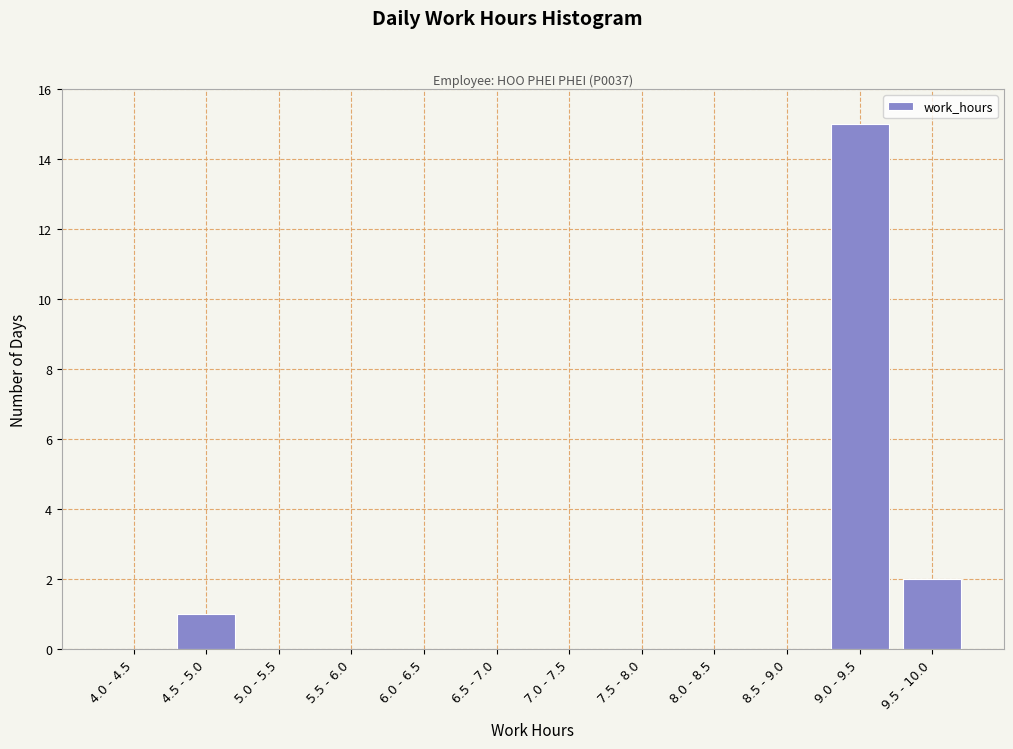

Reading left to right, extract all data points from this chart.

4.0 - 4.5=0	4.5 - 5.0=1	5.0 - 5.5=0	5.5 - 6.0=0	6.0 - 6.5=0	6.5 - 7.0=0	7.0 - 7.5=0	7.5 - 8.0=0	8.0 - 8.5=0	8.5 - 9.0=0	9.0 - 9.5=15	9.5 - 10.0=2